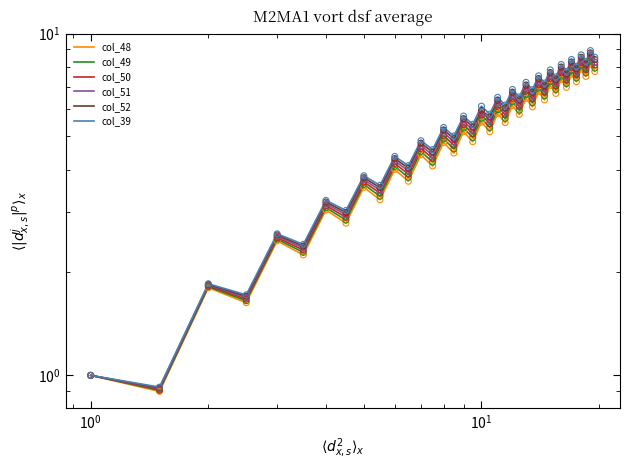

Which series has the largest total across all categories?

col_39